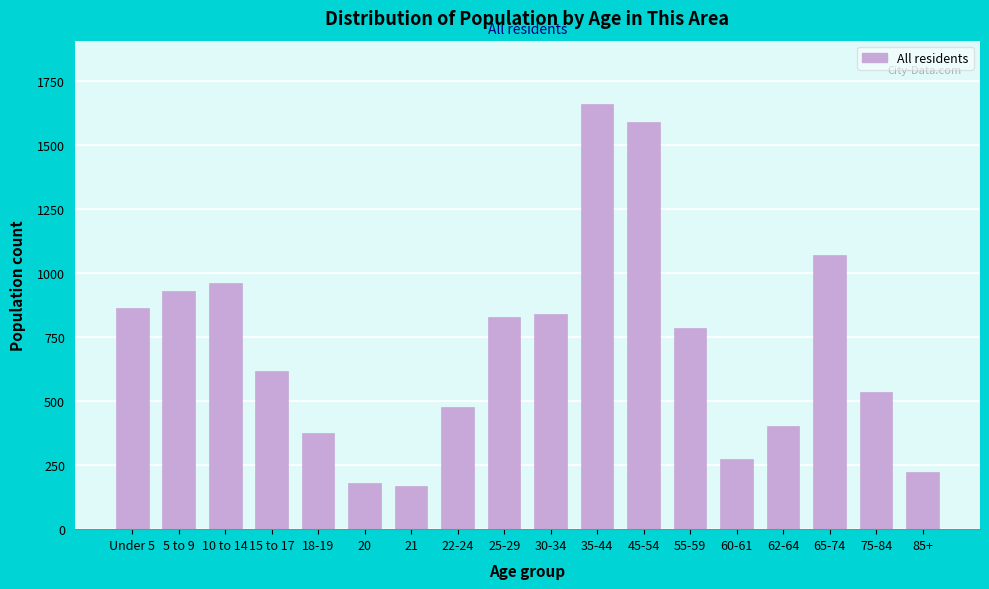

Reading left to right, list all the values displayed in this chart.

Under 5=865	5 to 9=929	10 to 14=963	15 to 17=618	18-19=377	20=180	21=167	22-24=478	25-29=830	30-34=840	35-44=1660	45-54=1590	55-59=785	60-61=275	62-64=405	65-74=1070	75-84=535	85+=225